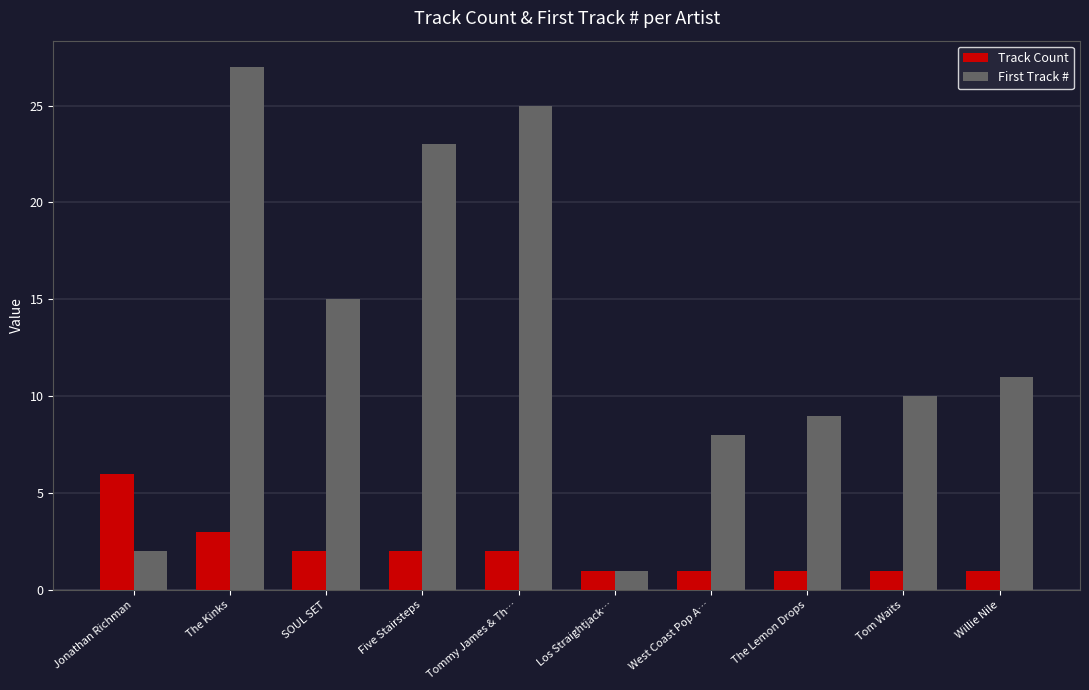

How many categories are shown in the chart?

10